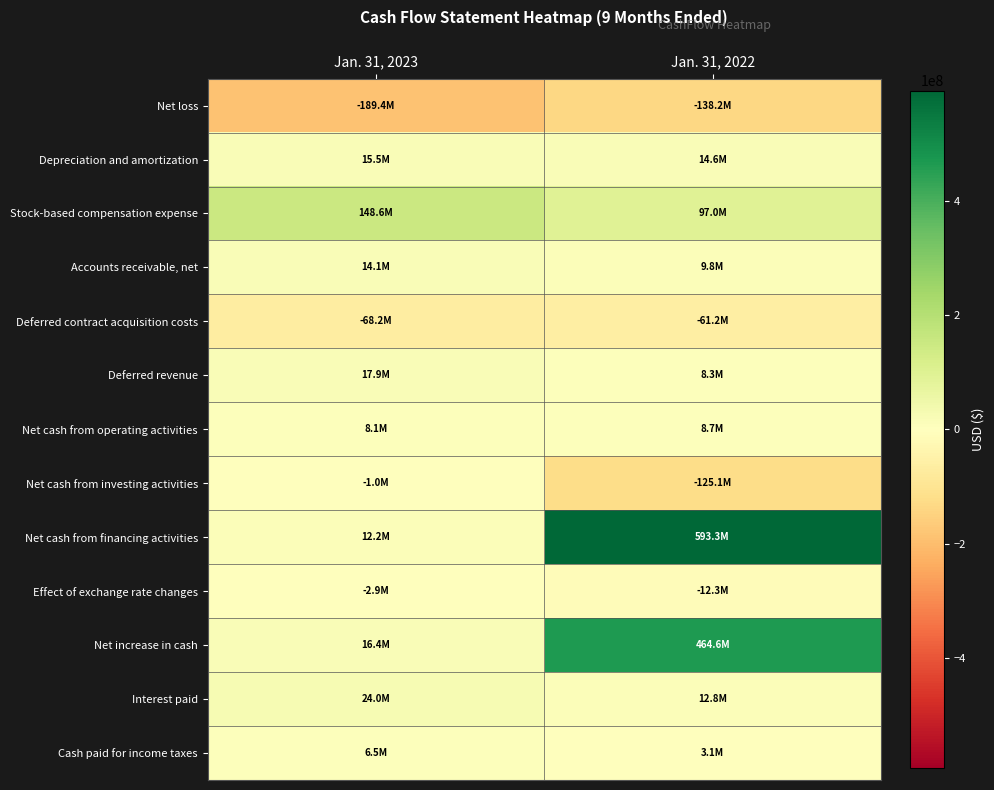

Reading left to right, list all the values displayed in this chart.

Net loss: Jan. 31, 2023=-189430000	Jan. 31, 2022=-138238000
Depreciation and amortization: Jan. 31, 2023=15475000	Jan. 31, 2022=14558000
Stock-based compensation expense: Jan. 31, 2023=148626000	Jan. 31, 2022=96971000
Accounts receivable, net: Jan. 31, 2023=14050000	Jan. 31, 2022=9801000
Deferred contract acquisition costs: Jan. 31, 2023=-68184000	Jan. 31, 2022=-61234000
Deferred revenue: Jan. 31, 2023=17869000	Jan. 31, 2022=8306000
Net cash from operating activities: Jan. 31, 2023=8107000	Jan. 31, 2022=8722000
Net cash from investing activities: Jan. 31, 2023=-1019000	Jan. 31, 2022=-125068000
Net cash from financing activities: Jan. 31, 2023=12234000	Jan. 31, 2022=593257000
Effect of exchange rate changes: Jan. 31, 2023=-2914000	Jan. 31, 2022=-12328000
Net increase in cash: Jan. 31, 2023=16408000	Jan. 31, 2022=464583000
Interest paid: Jan. 31, 2023=24041000	Jan. 31, 2022=12785000
Cash paid for income taxes: Jan. 31, 2023=6536000	Jan. 31, 2022=3059000